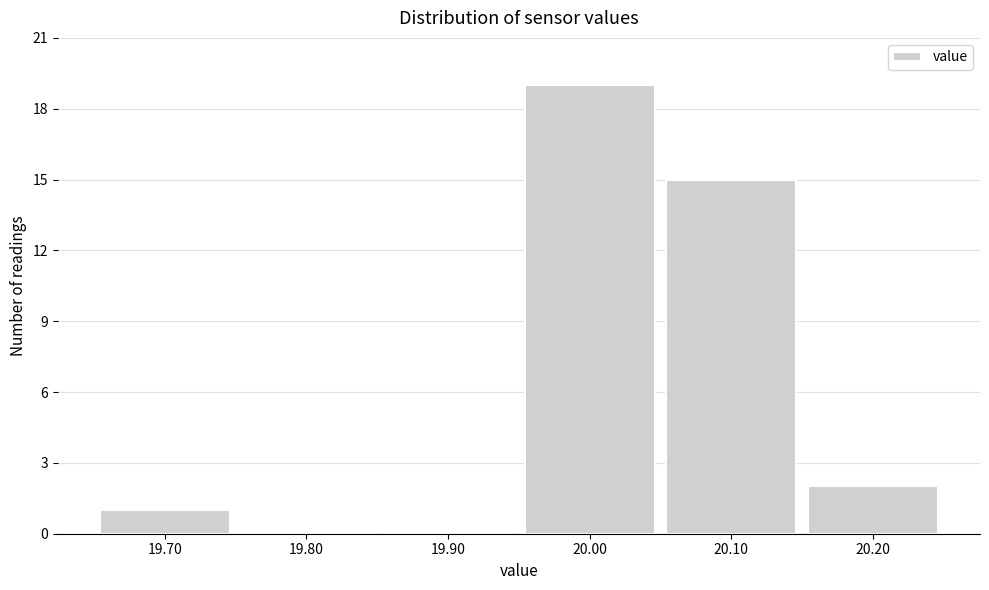

How tall is the bar that spans 19.95 to 20.05 on the x-axis? The values are not printed on the chart, so give them approximately, as read against the axis.

19